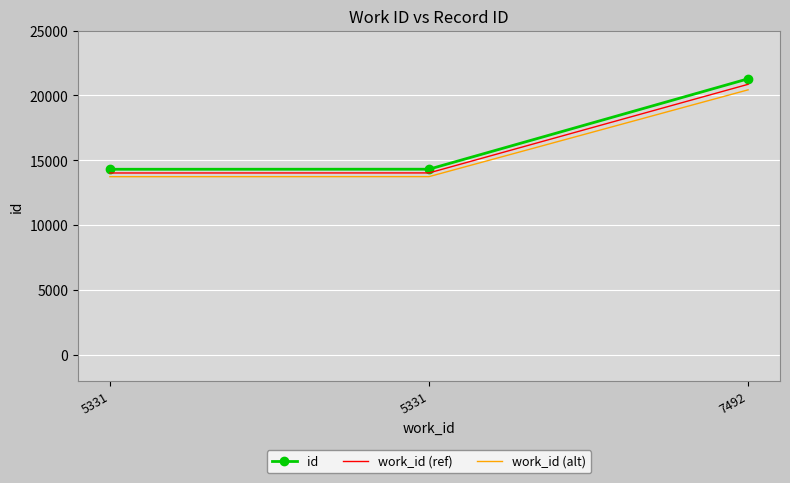

What are all the series names shown in the legend?

id, work_id (ref), work_id (alt)